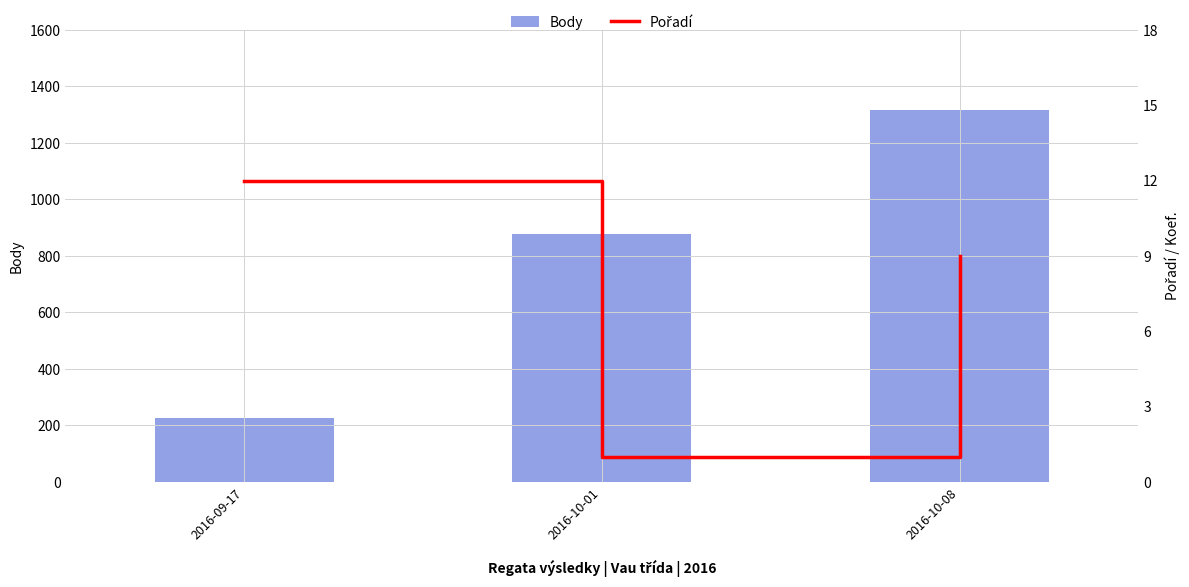

At 2016-10-01, list the series in order from smallest to largest.

Pořadí, Body